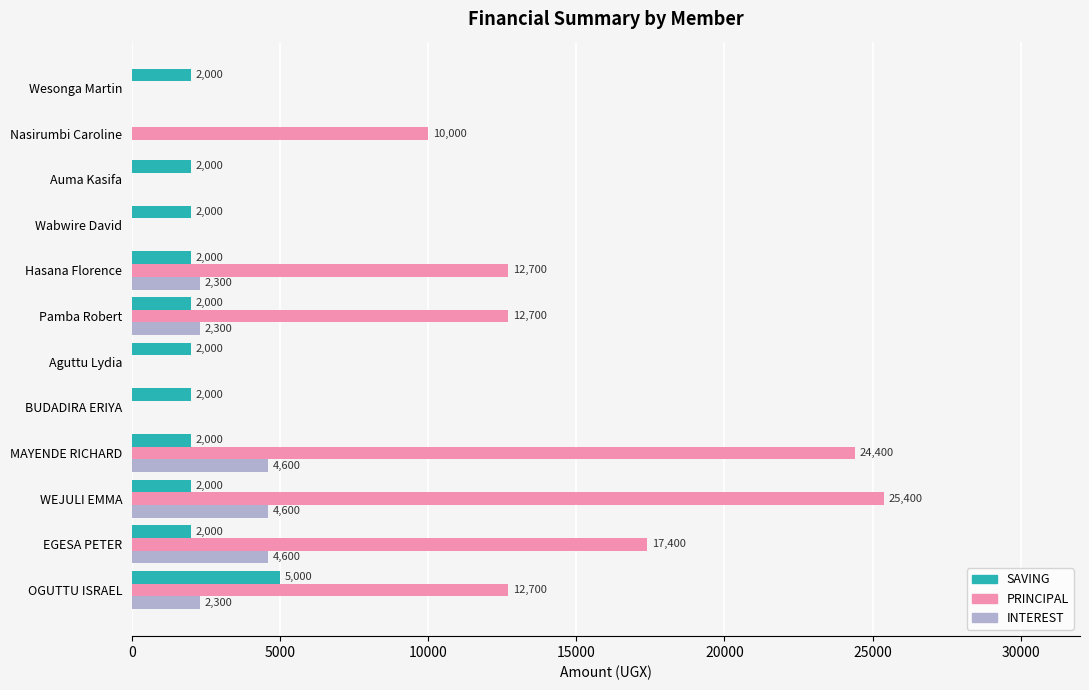

What is the total value across all series at WEJULI EMMA?

32000